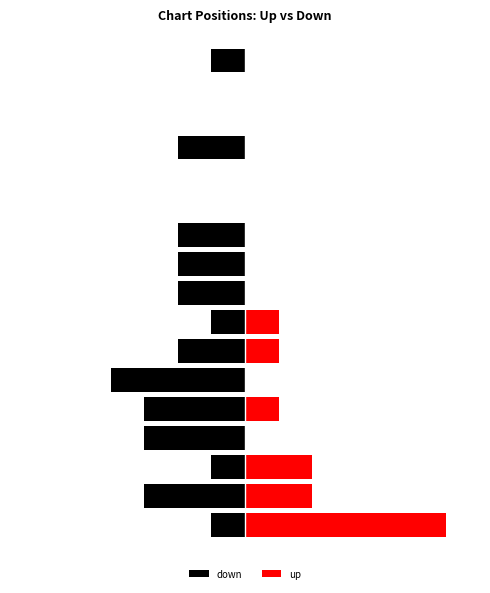

Does the chart contain stacked bars?

No